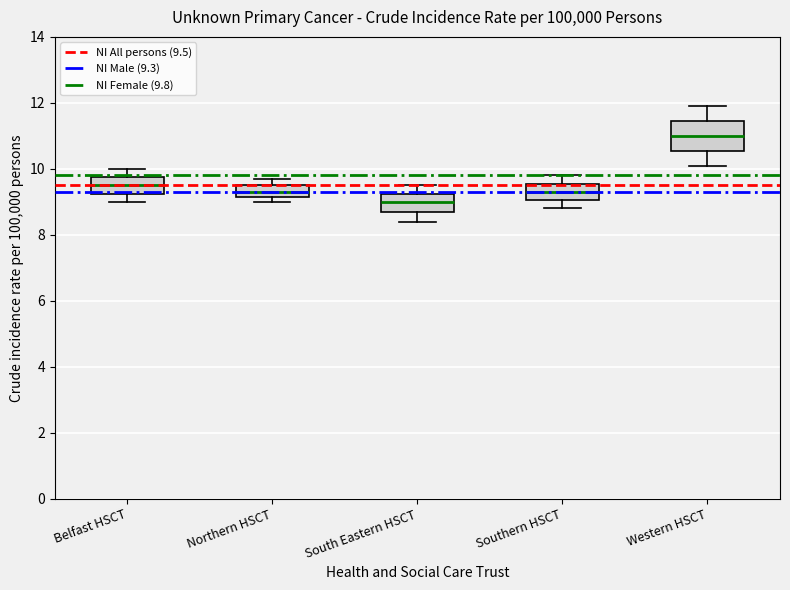

Reading left to right, transcribe this box plot: for each box, give where its median line is, the range the box spans, and where its two whiskers end, as read against the y-axis. The values are not printed on the chart, so give them approximately, as read against the axis.

Belfast HSCT: median 9.6, box 9.2 to 9.8, whiskers 9.0 to 10.0
Northern HSCT: median 9.4, box 9.2 to 9.6, whiskers 9.0 to 9.8
South Eastern HSCT: median 9.0, box 8.8 to 9.2, whiskers 8.4 to 9.6
Southern HSCT: median 9.4, box 9.0 to 9.6, whiskers 8.8 to 9.8
Western HSCT: median 11.0, box 10.6 to 11.4, whiskers 10.2 to 12.0